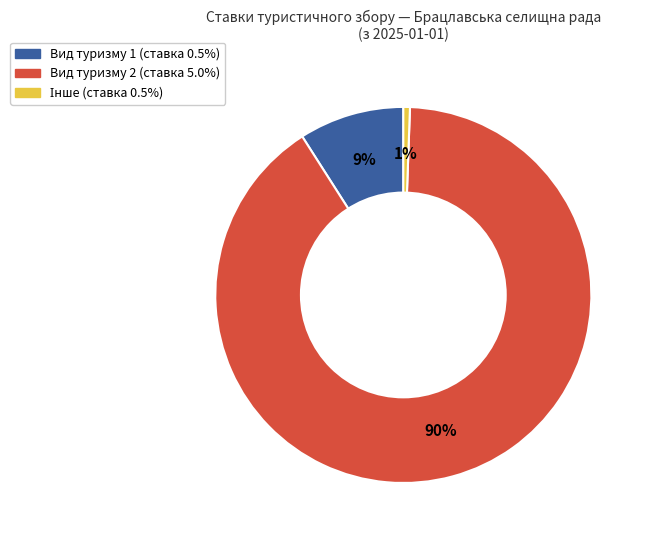

How many slices are in this pie chart?

3